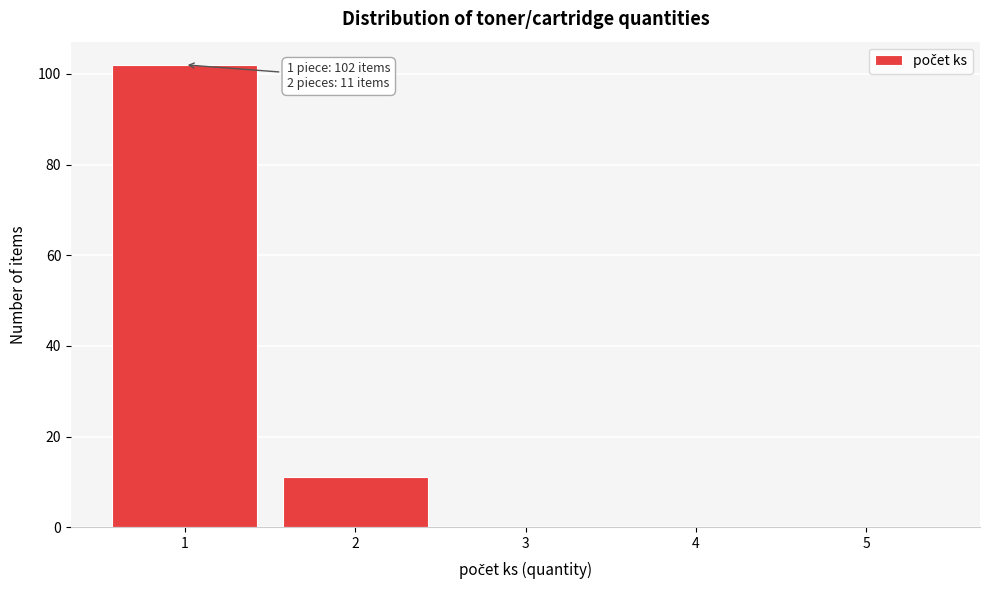

Which range on the x-axis has the tallest bar?

0.5 to 1.5